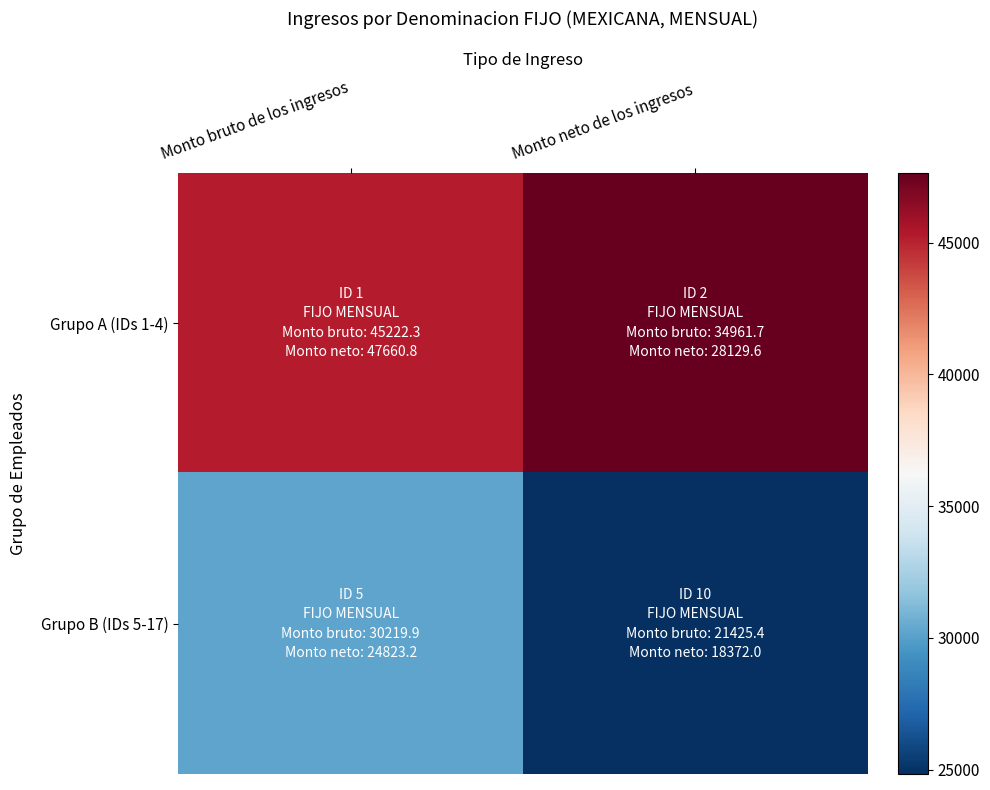

What is the smallest value displayed?

24823.2